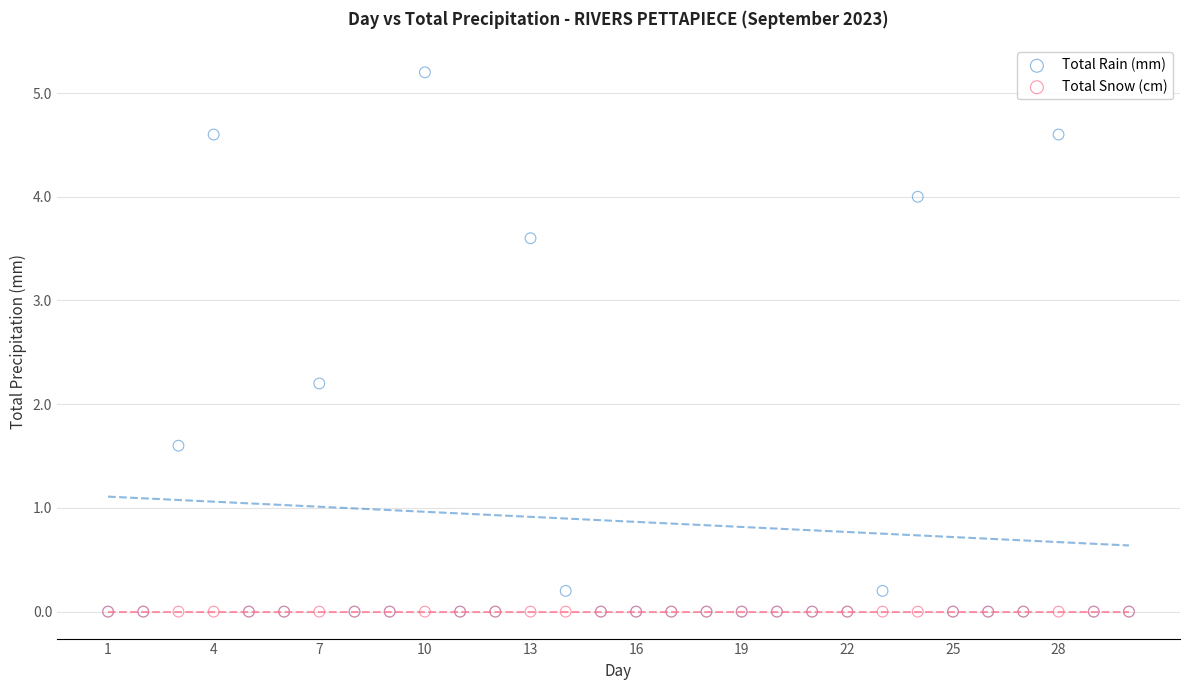

Which series contains the highest Y value?

Total Rain (mm)